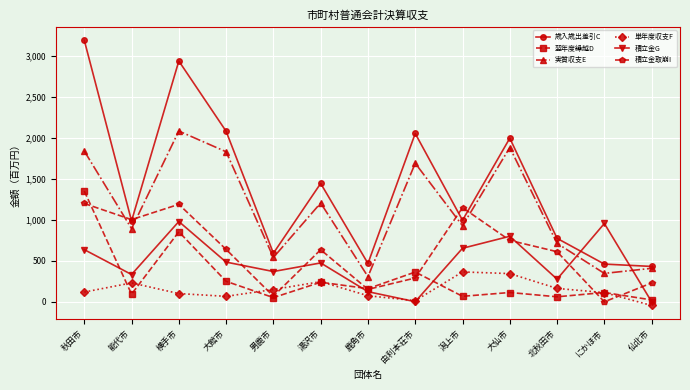

What is the sum of the 単年度収支F values at 鹿角市 and 男鹿市?

224409